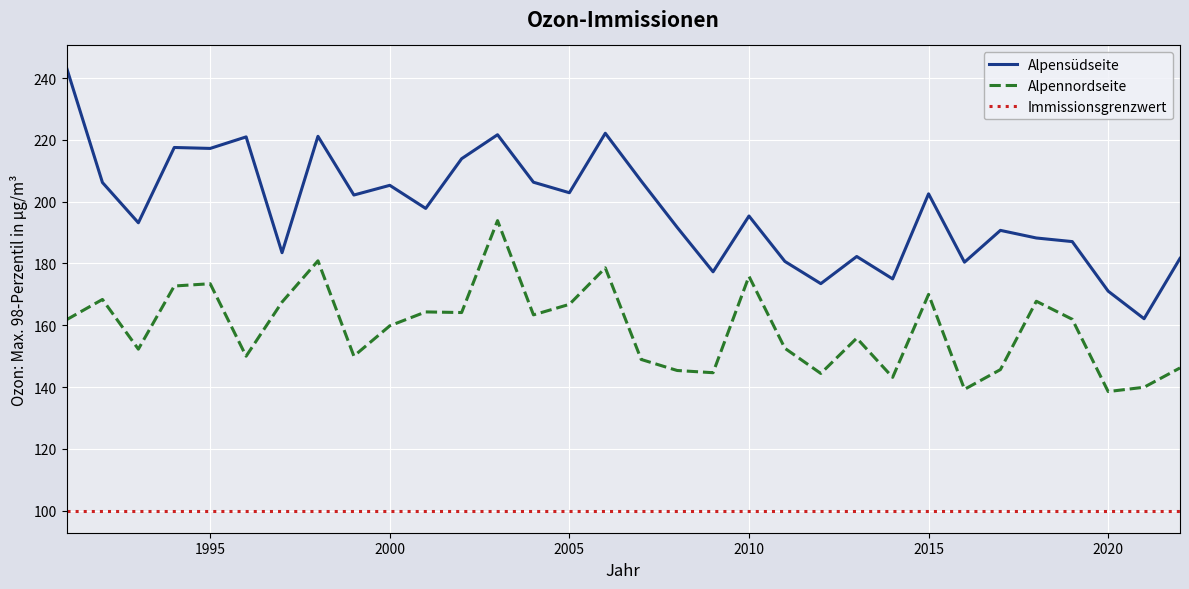

Which series has the largest range (max minus min)?

Alpensüdseite